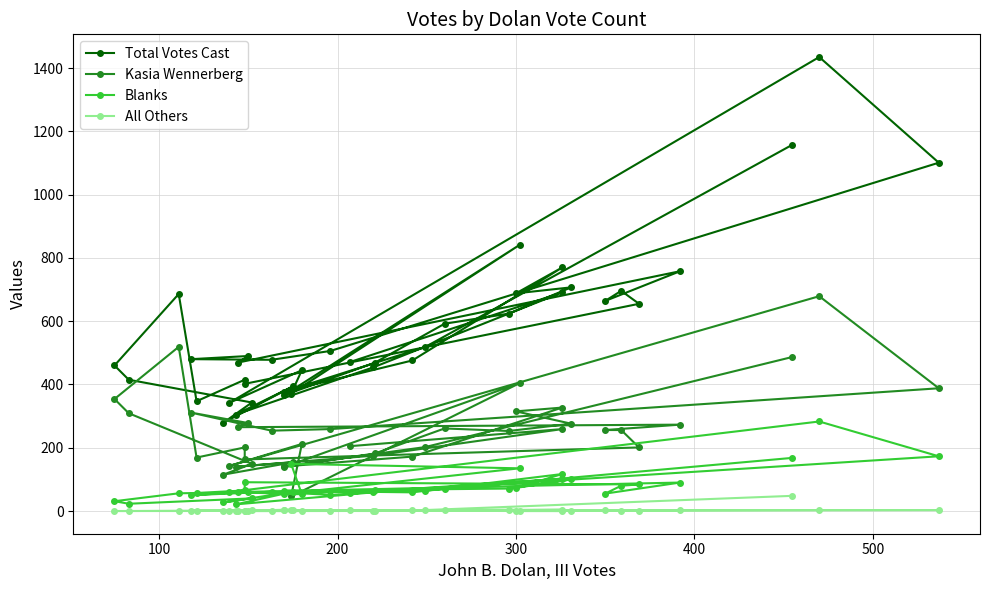

Rank the series by their maximum value, from lowest to highest.

All Others, Blanks, Kasia Wennerberg, Total Votes Cast